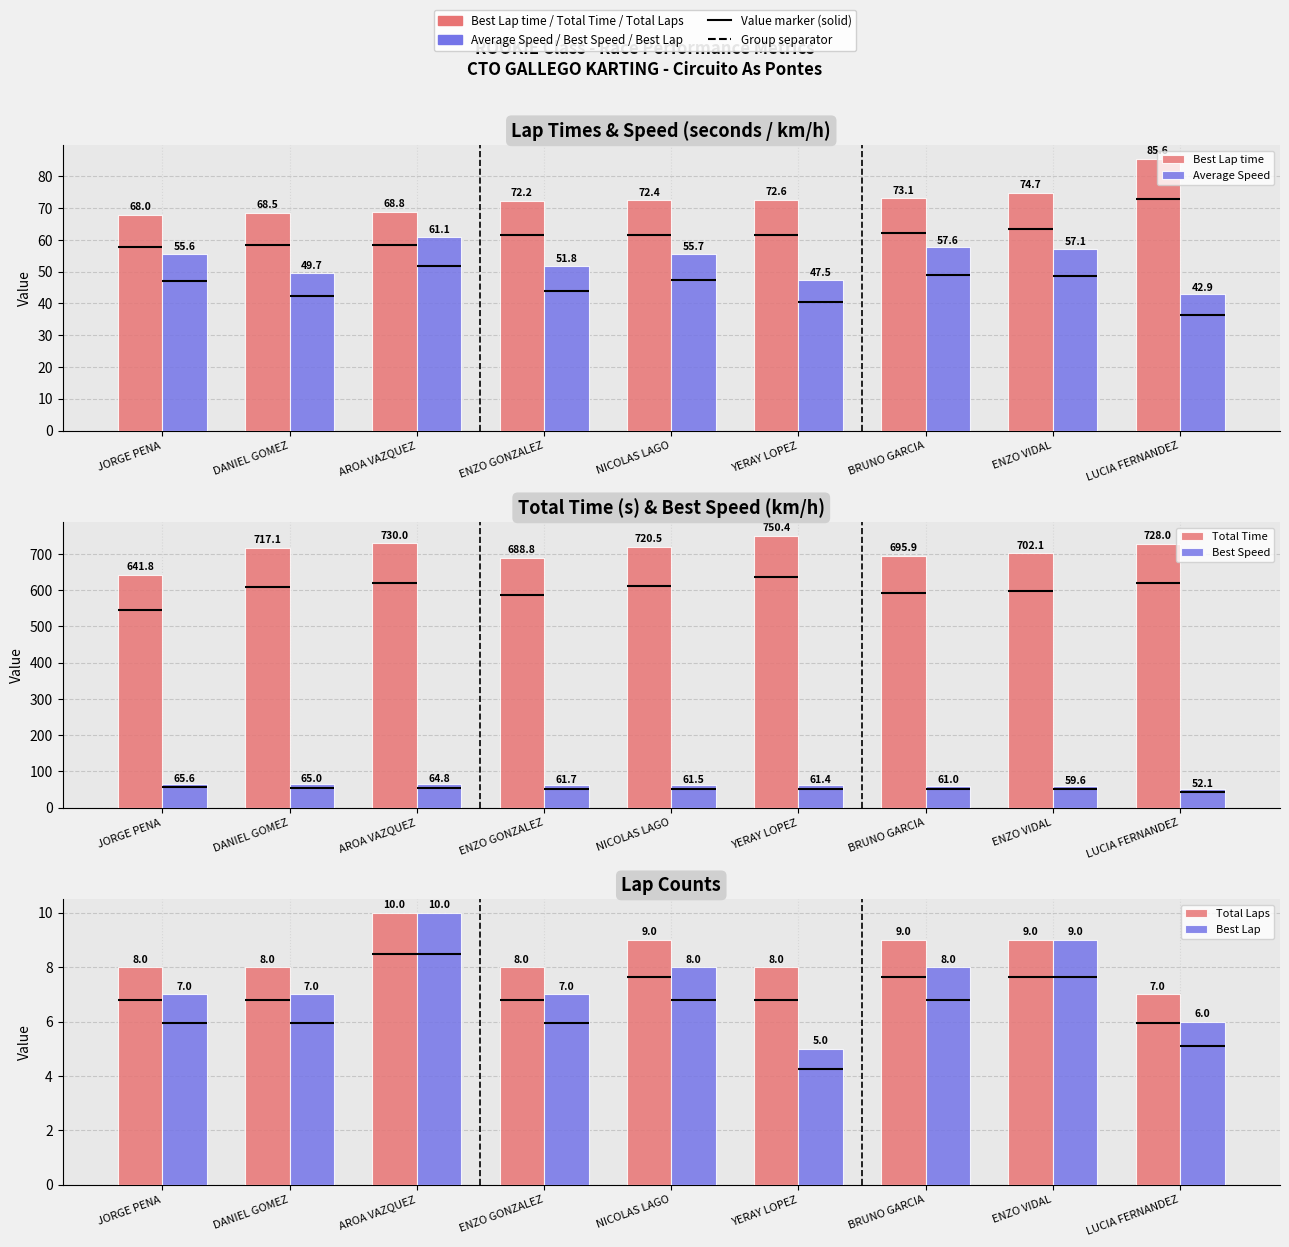

At which category is the sum across all series the highest?

YERAY LOPEZ